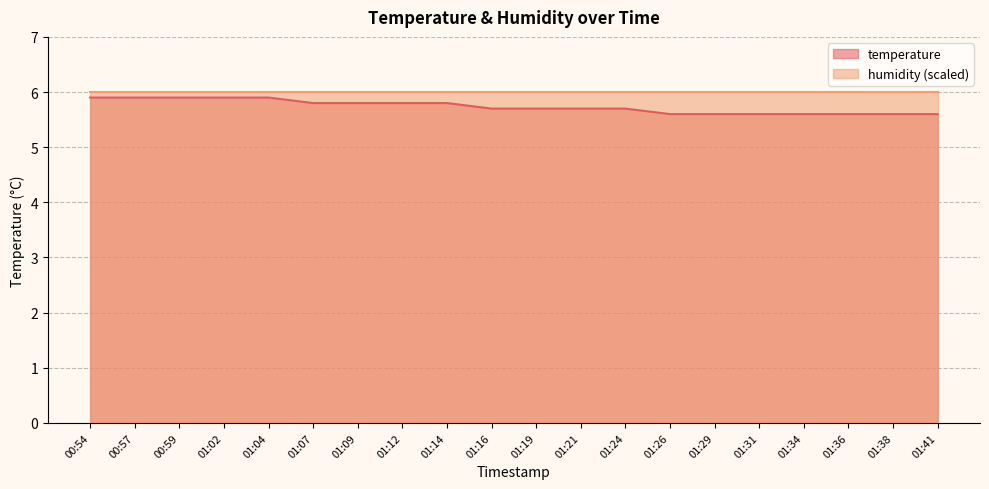

List the labels in order of value, smallest first.

01:26, 01:29, 01:31, 01:34, 01:36, 01:38, 01:41, 01:16, 01:19, 01:21, 01:24, 01:07, 01:09, 01:12, 01:14, 00:54, 00:57, 00:59, 01:02, 01:04